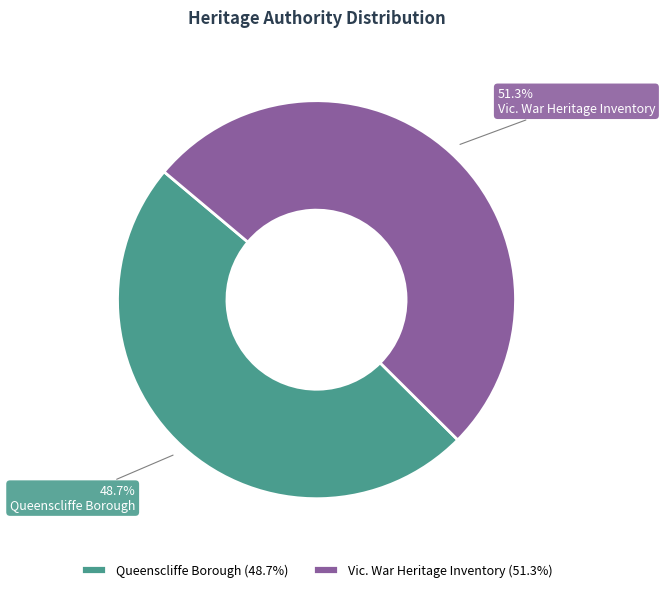

Count the number of slices in the pie.

2